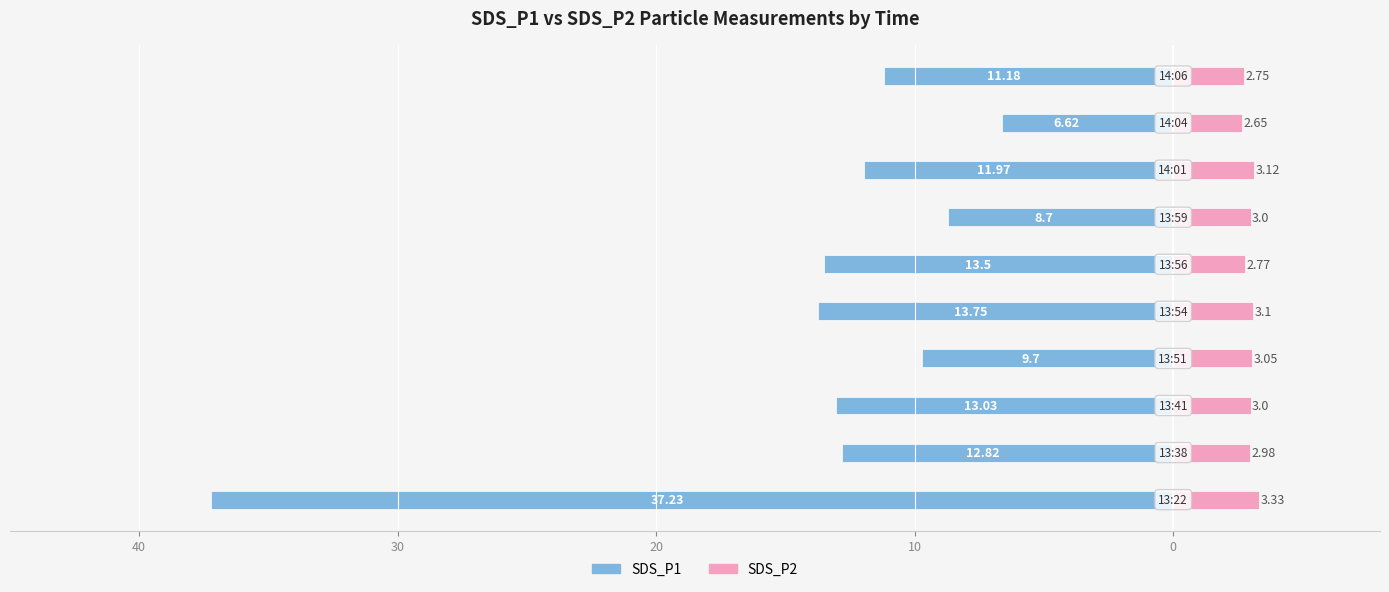

The SDS_P1 series shows -15.1 at 9. True or false?

False